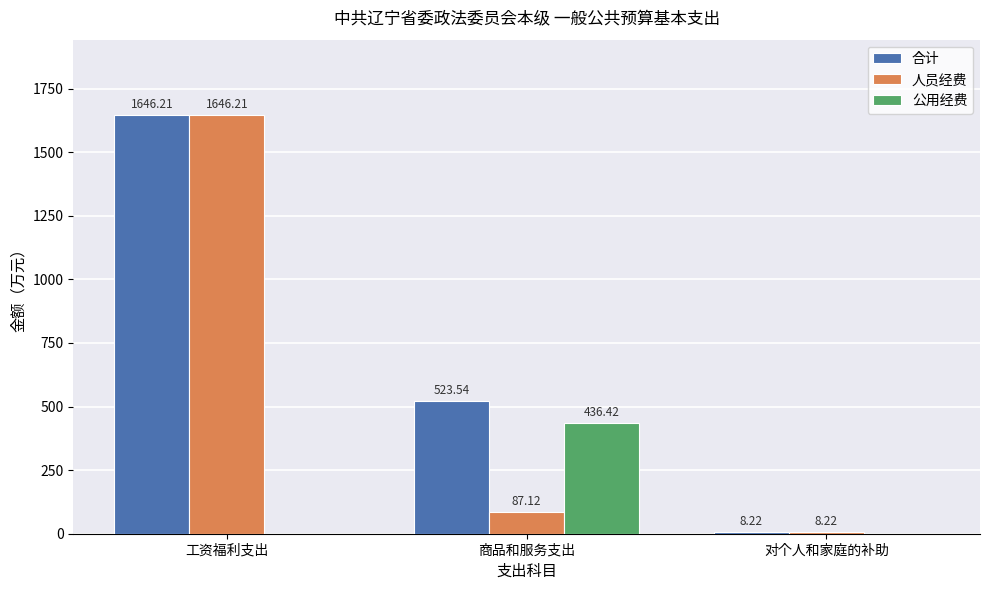

Between 工资福利支出 and 商品和服务支出, which series saw the biggest shift?

人员经费